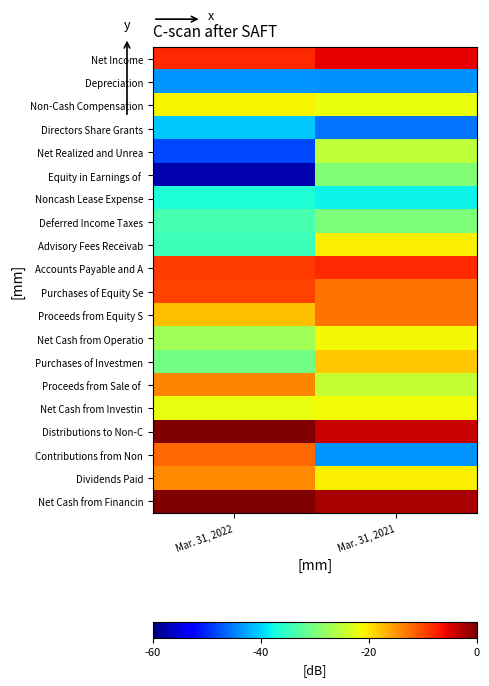

Count the number of categories in the chart.

2